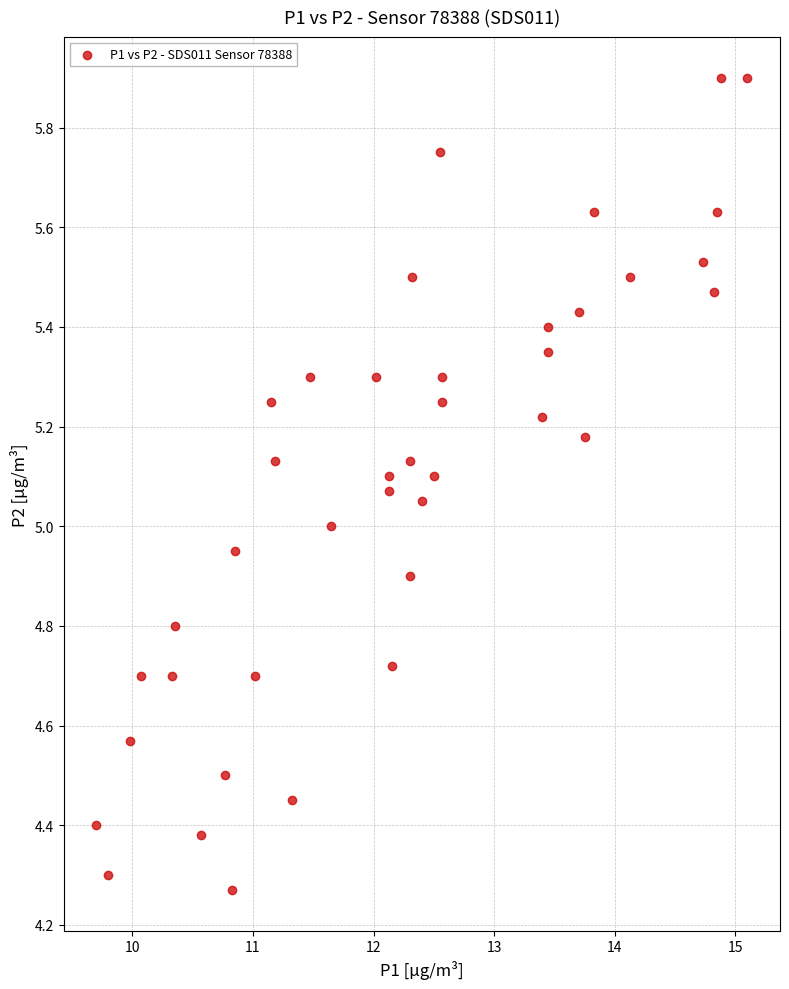

What is the range of Y values (max minus min)?

1.6